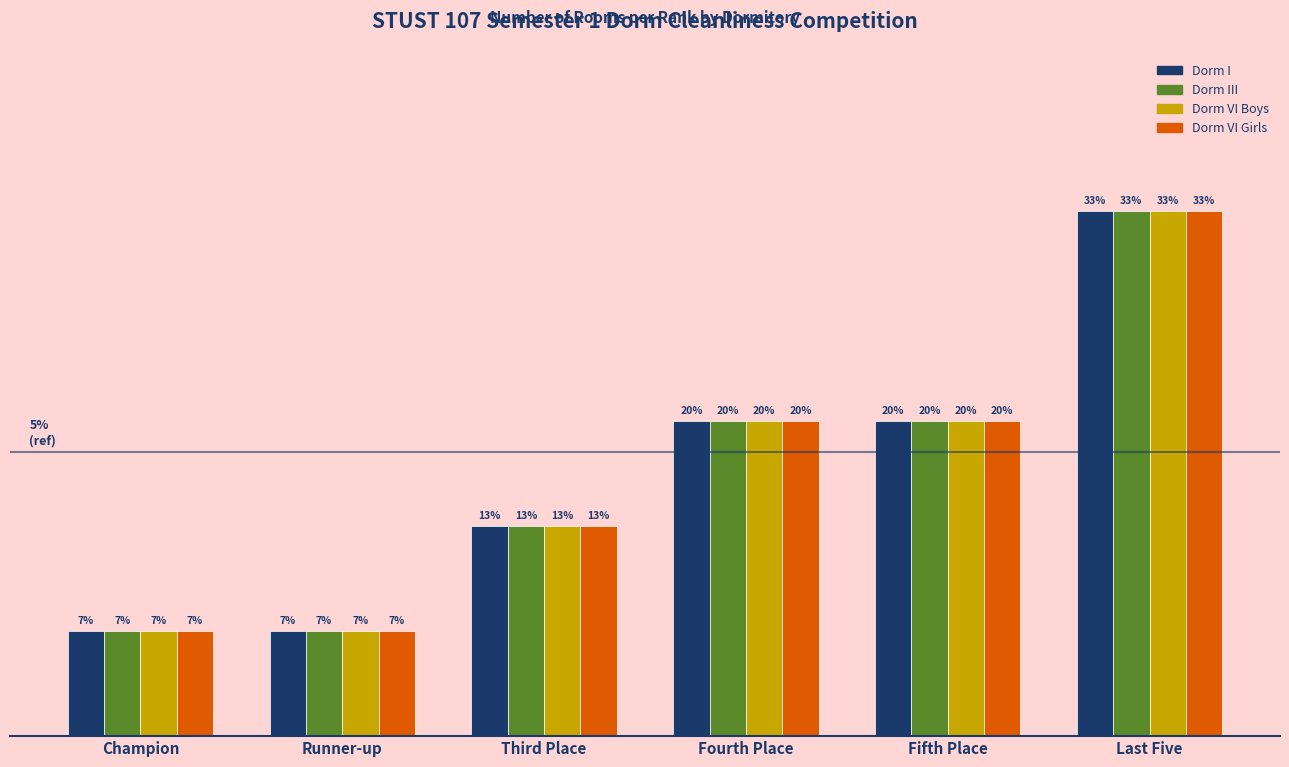

Does the chart contain stacked bars?

No